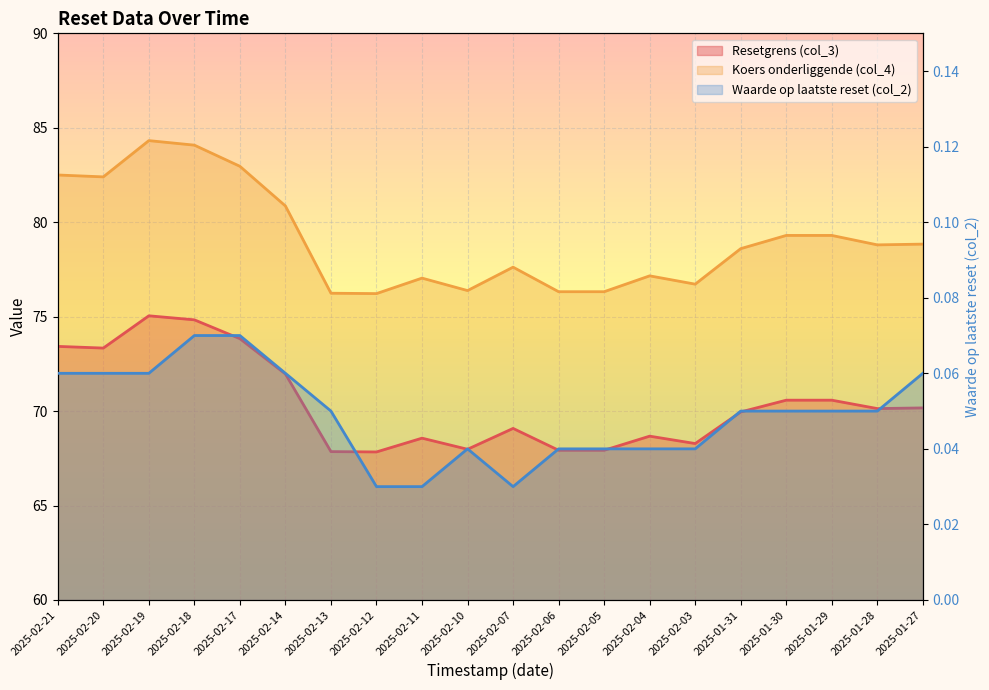

Is the value of Waarde op laatste reset (col_2) at 2025-02-07 greater than the value of Resetgrens (col_3) at 2025-01-30?

No